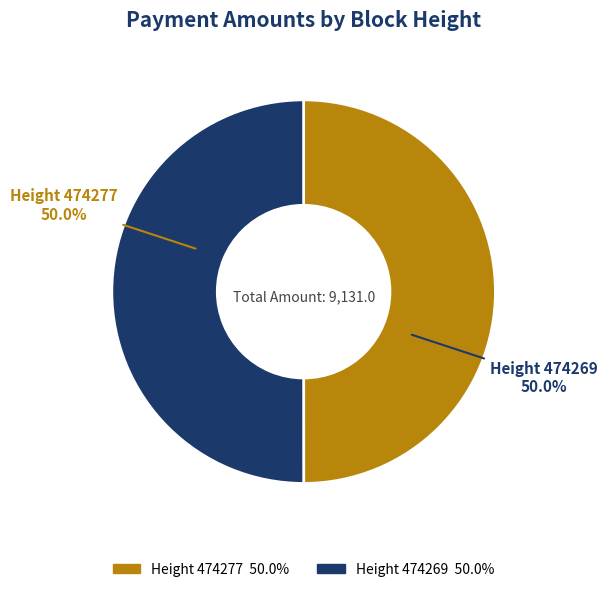

How many slices are in this pie chart?

2